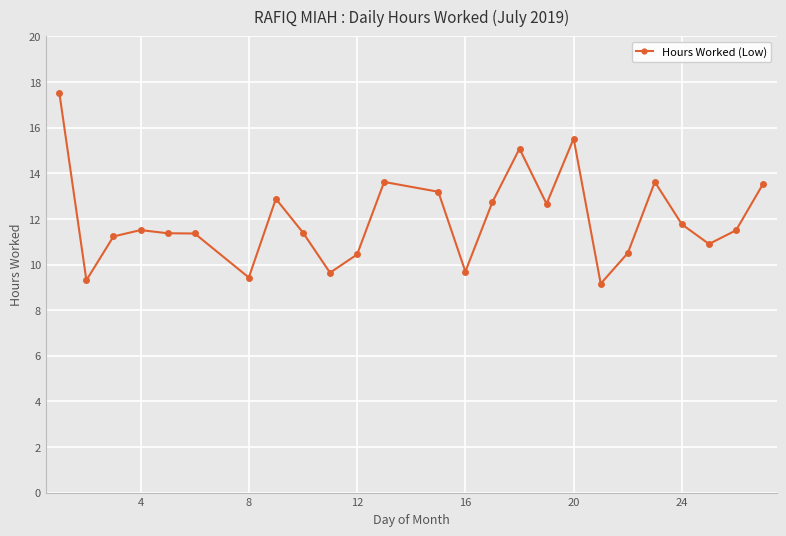

Does the chart display data point markers on the line(s)?

Yes